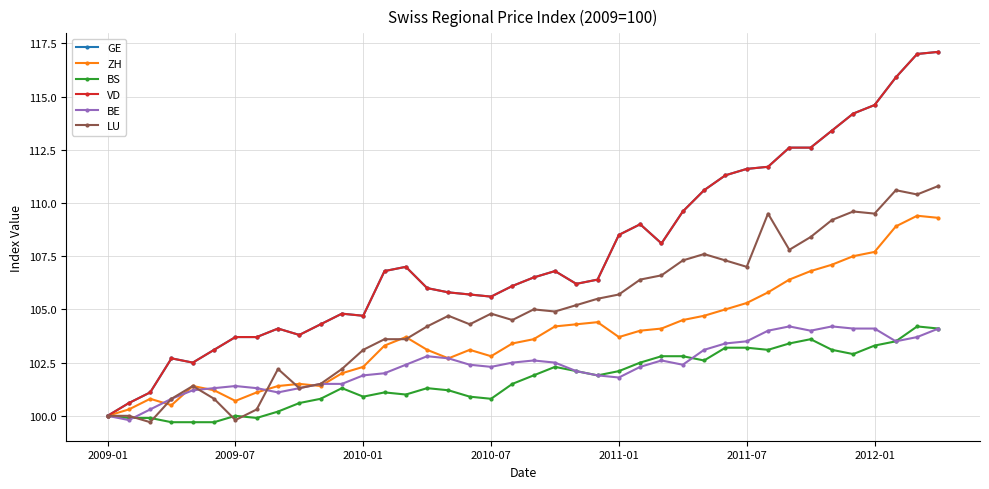

Is this an area chart (filled region under the line)?

No